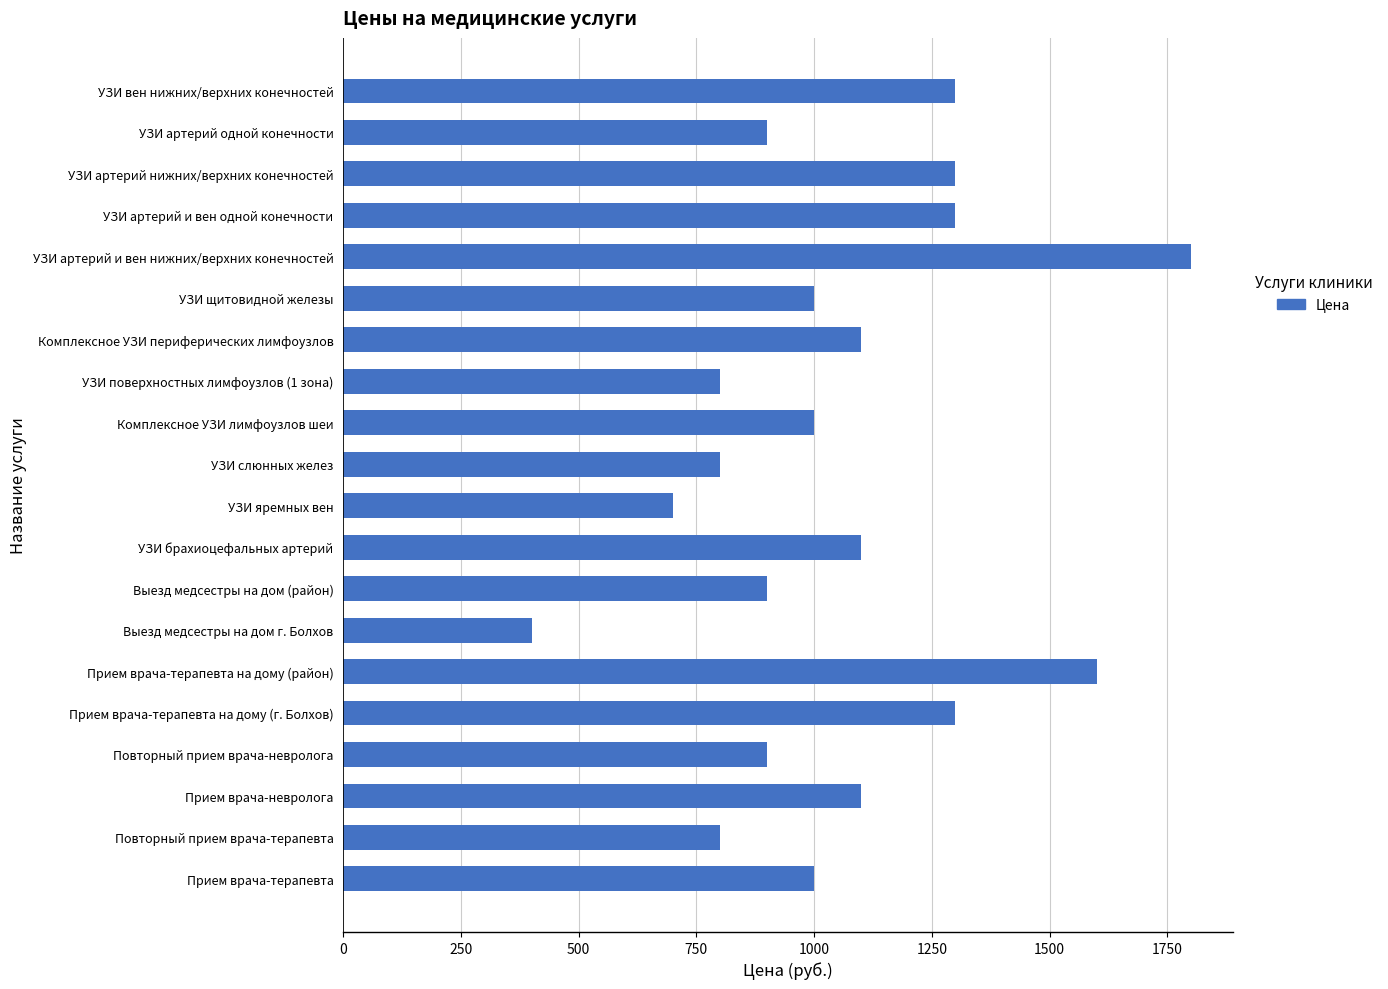

Which category has the lowest value across all series?

Выезд медсестры на дом г. Болхов